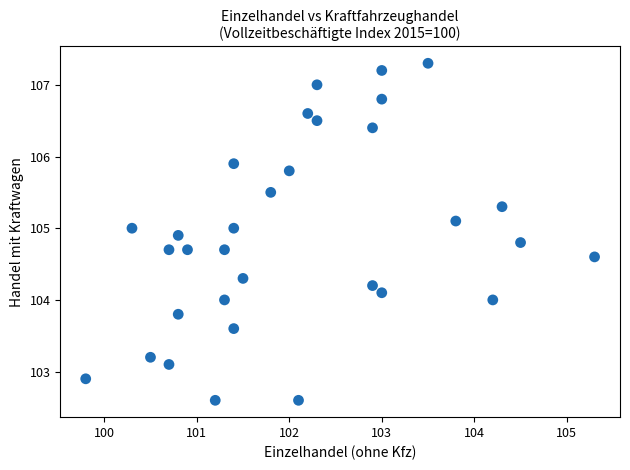

What is the range of Y values (max minus min)?

4.7